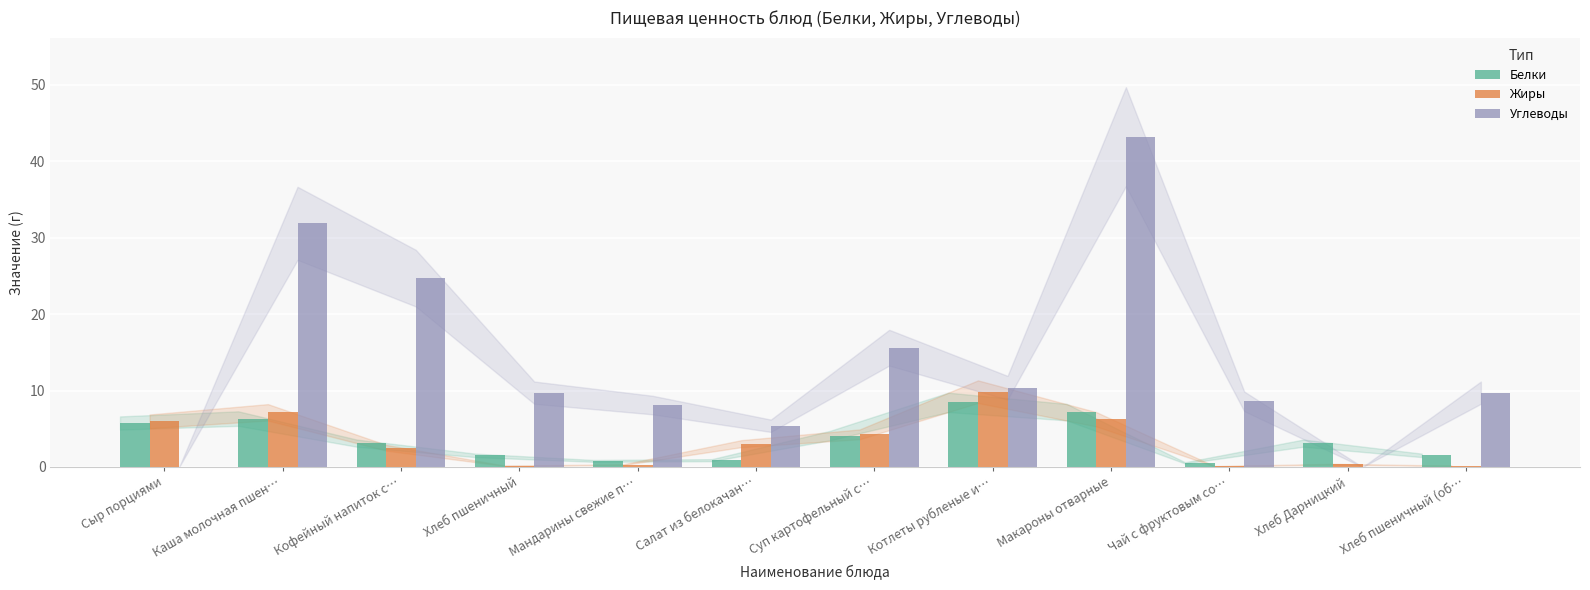

Which series has the widest spread of values?

Углеводы